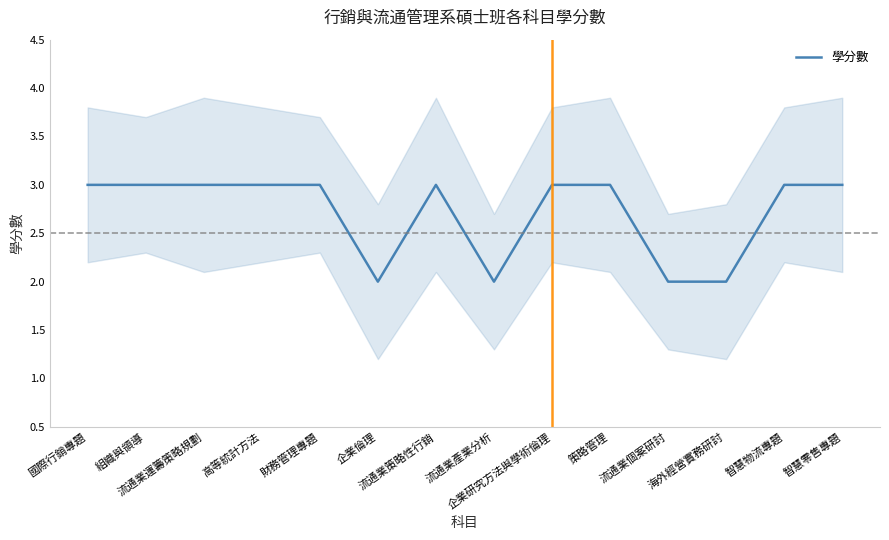

What position from the right is 流通業個案研討?

4